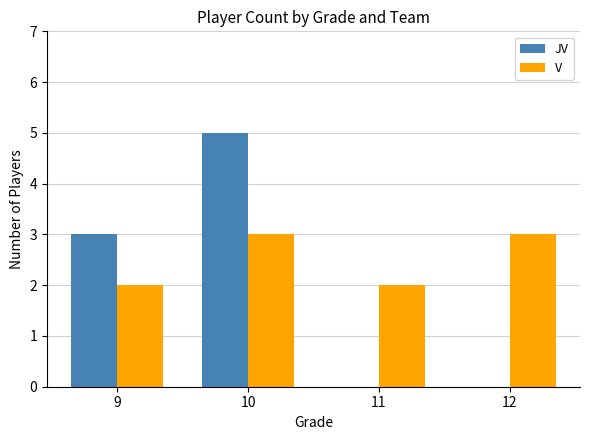

At which category is the sum across all series the highest?

10